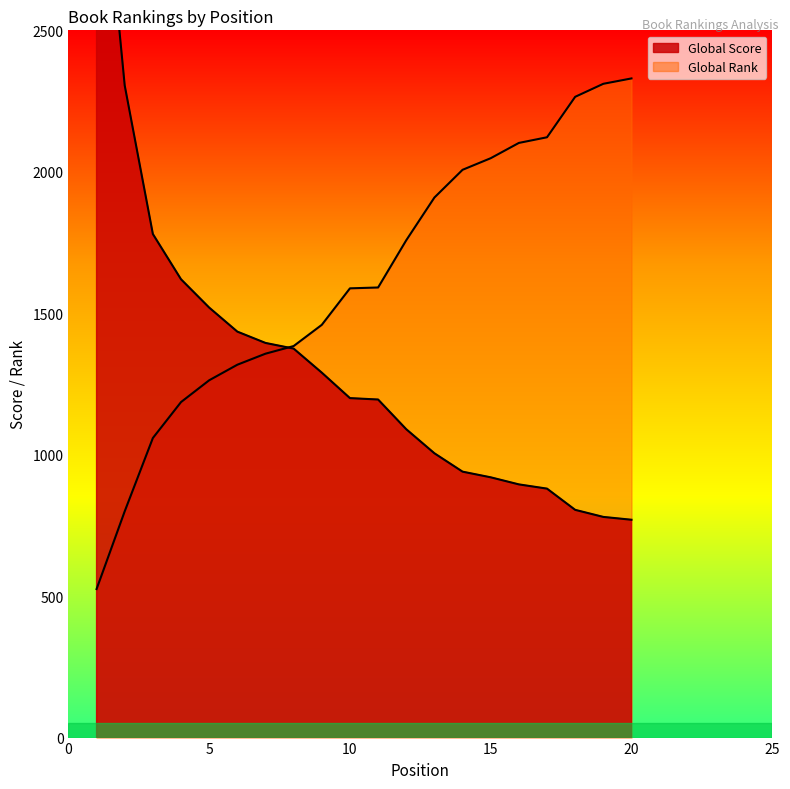

True or false: Global Rank (normalized) and Global Score intersect in this chart.

True